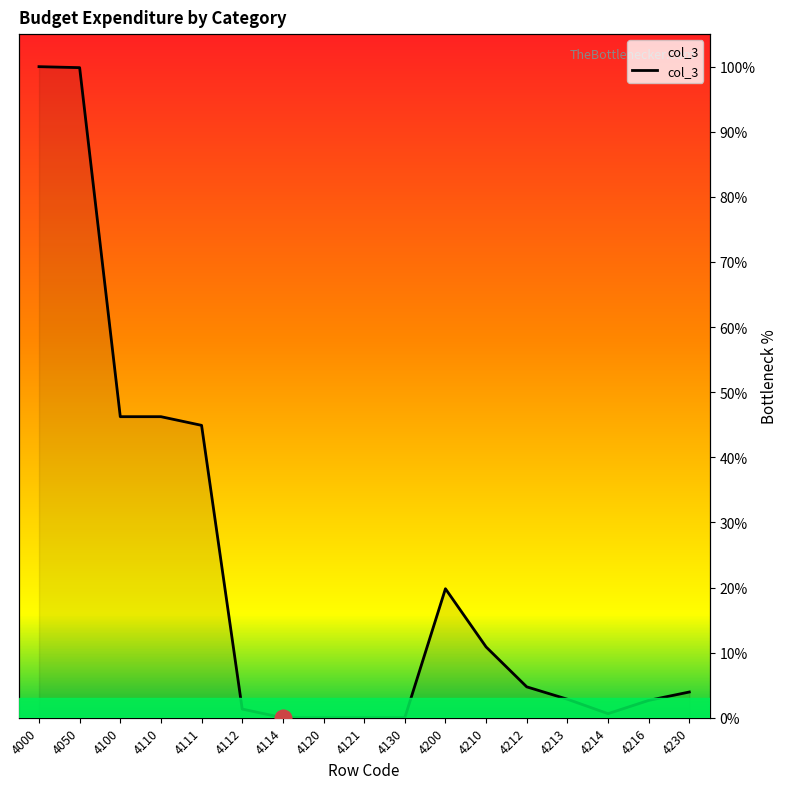

How many interior local valleys (lower than both neighbors) does the data have?

1